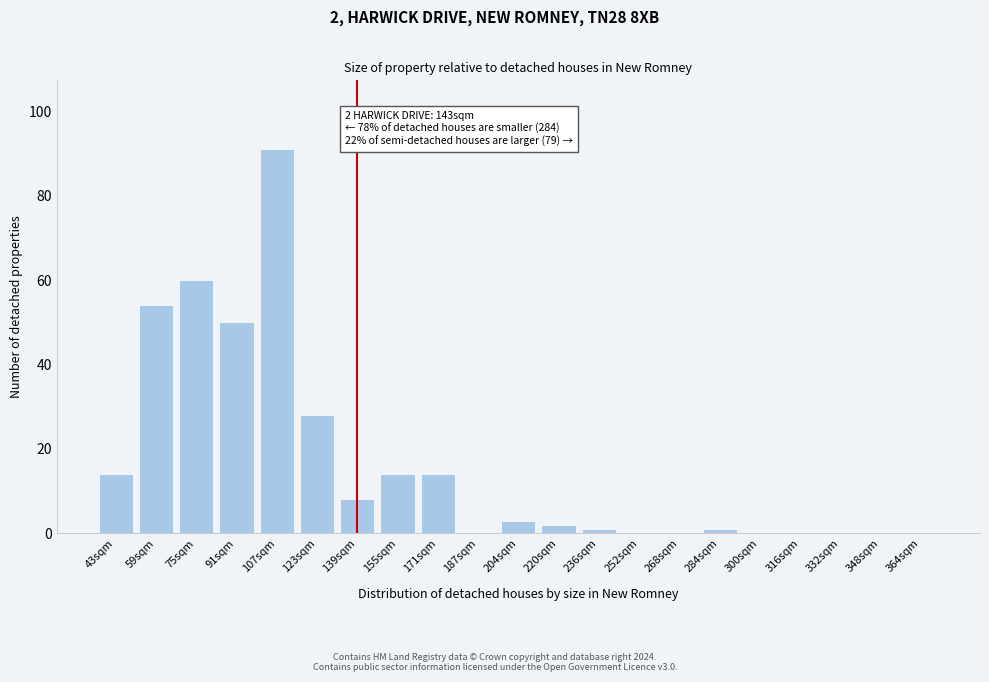

Reading left to right, transcribe all the data shown in this chart.

43sqm=14	59sqm=54	75sqm=60	91sqm=50	107sqm=91	123sqm=28	139sqm=8	155sqm=14	171sqm=14	187sqm=0	204sqm=3	220sqm=2	236sqm=1	252sqm=0	268sqm=0	284sqm=1	300sqm=0	316sqm=0	332sqm=0	348sqm=0	364sqm=0